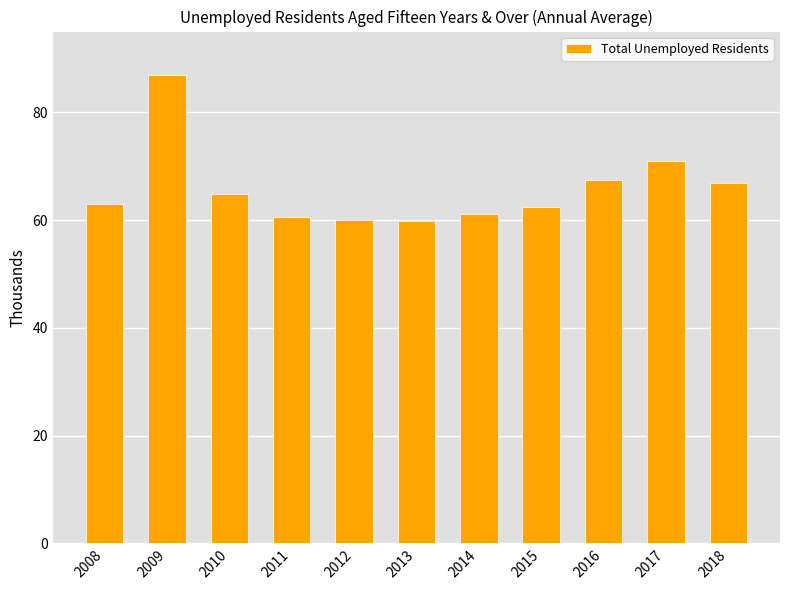

At which label is the value closest to 73?

2017